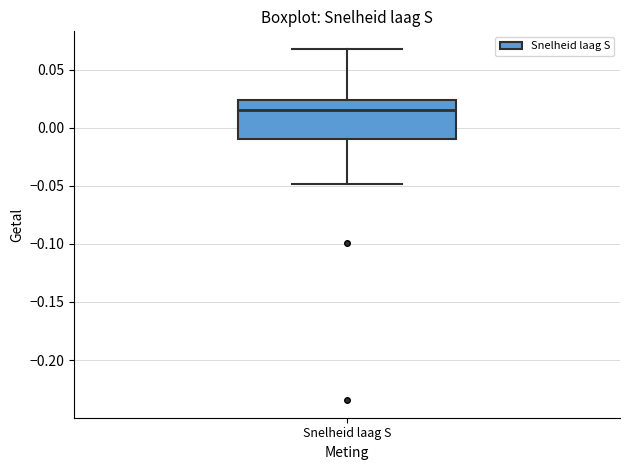

Where does the upper whisker of the box for Snelheid laag S end on the y-axis? The values are not printed on the chart, so give them approximately, as read against the axis.

0.070